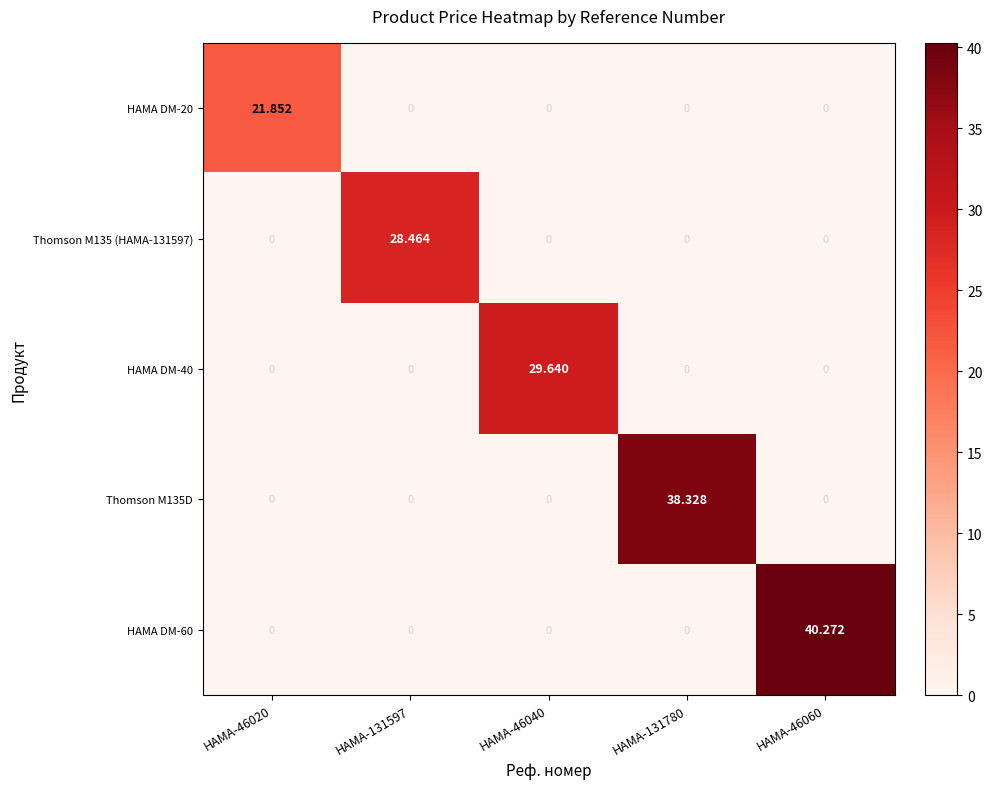

How many data points does each series have?

5